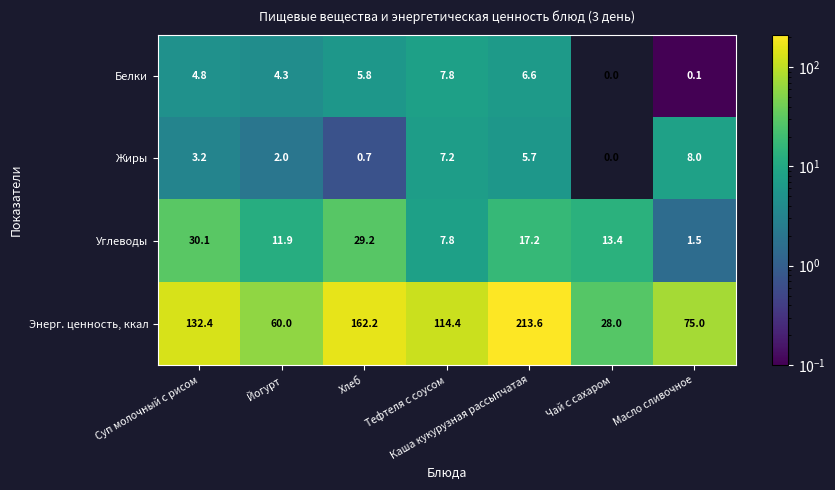

Rank the categories by Жиры value from highest to lowest.

Масло сливочное, Тефтеля с соусом, Каша кукурузная рассыпчатая, Суп молочный с рисом, Йогурт, Хлеб, Чай с сахаром